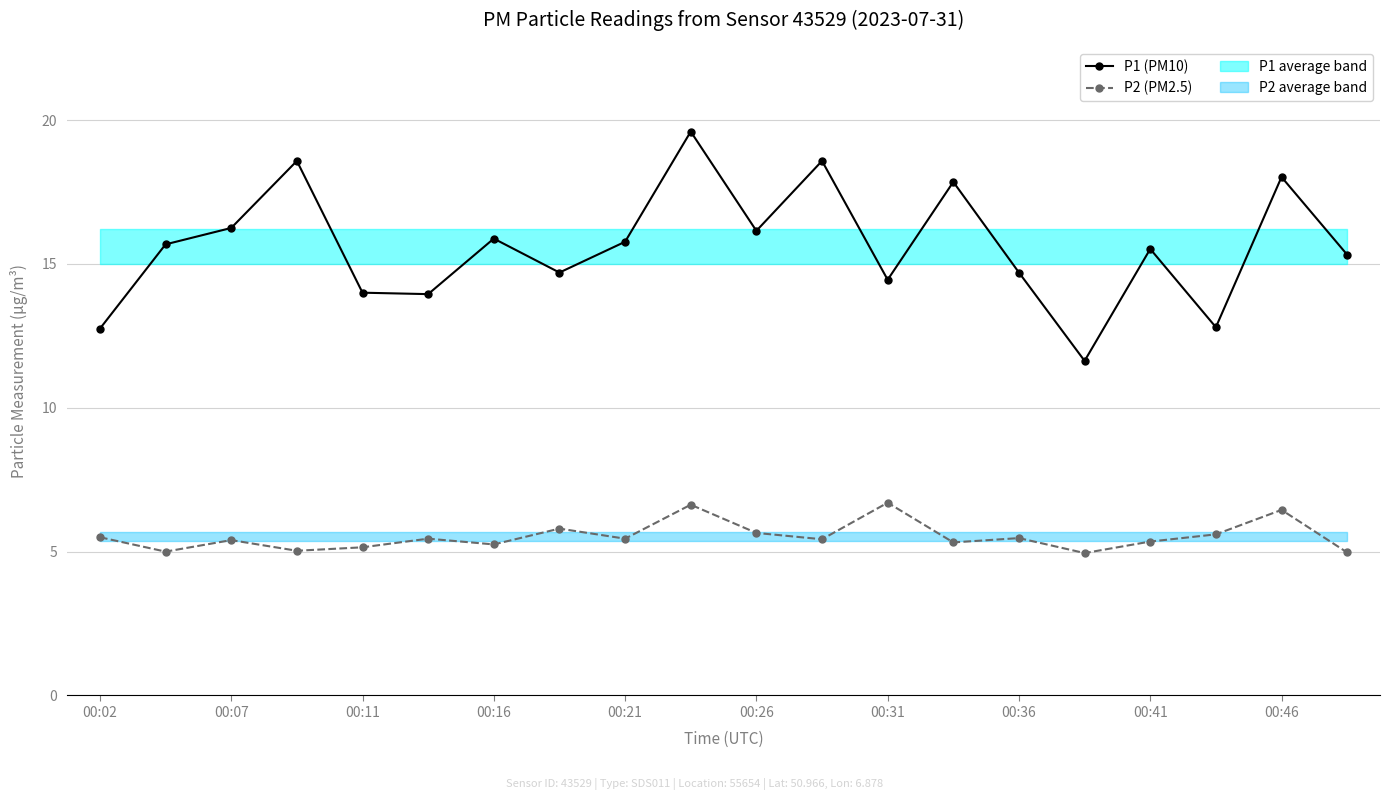

What is the difference between the maximum and second lowest values in the P2 (PM2.5) series?

1.7